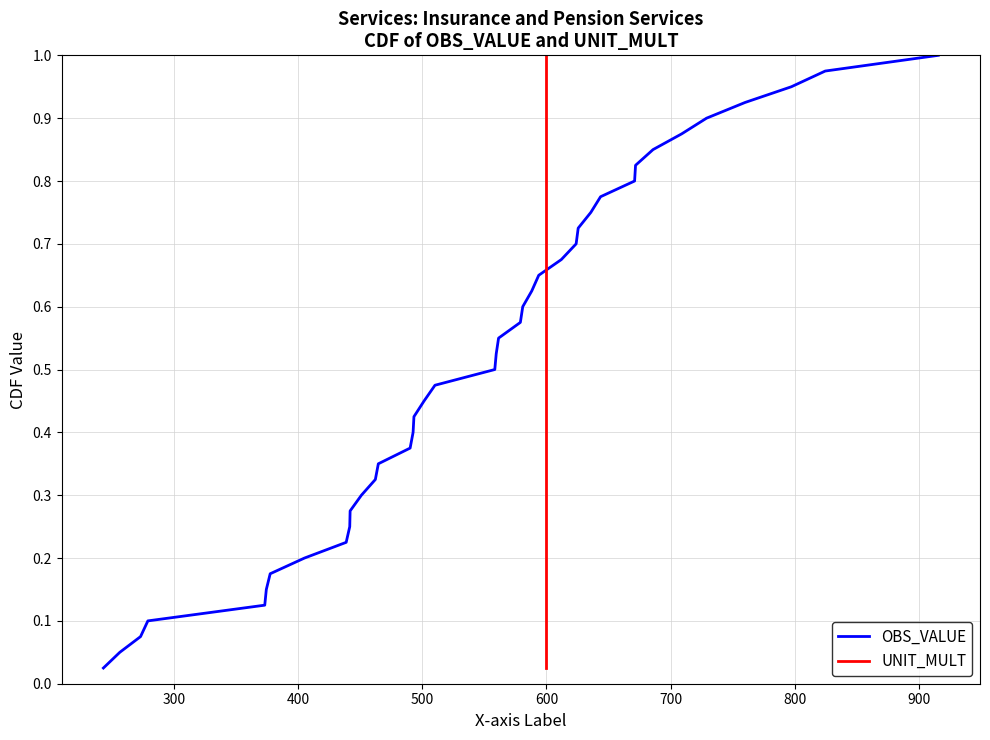

What are all the series names shown in the legend?

OBS_VALUE, UNIT_MULT